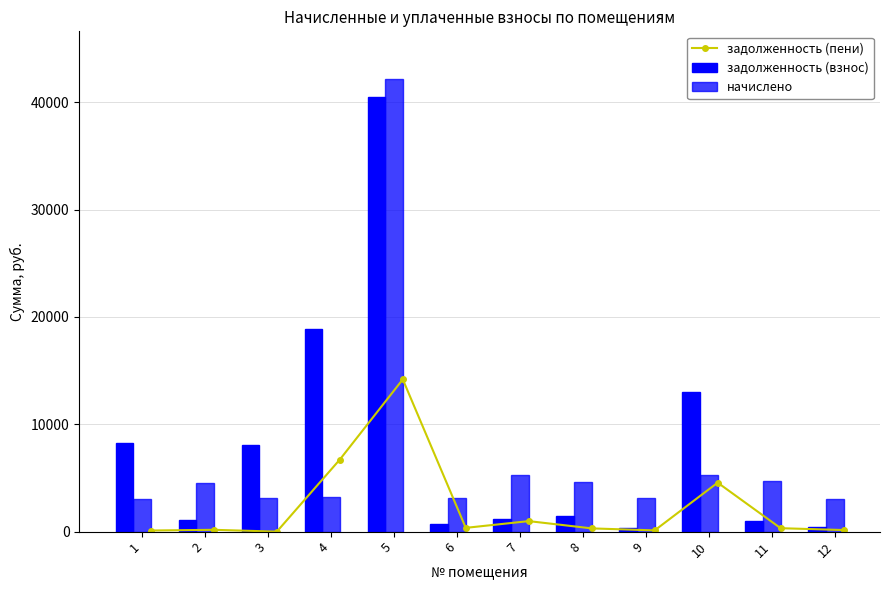

True or false: задолженность (пени) has more than 1 interior local peaks.

True